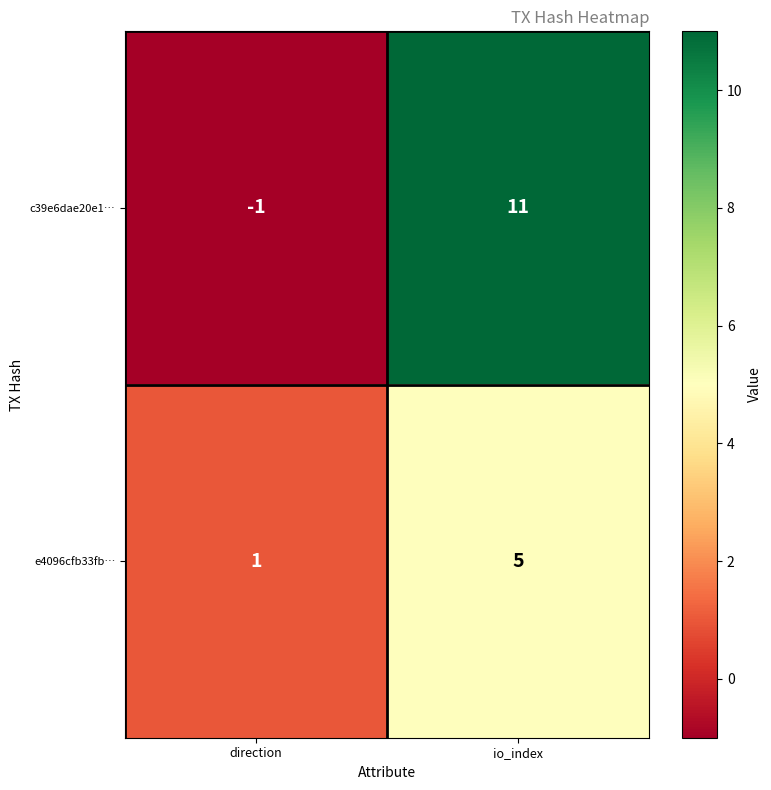

Rank the series by their average value, from highest to lowest.

c39e6dae20e1…, e4096cfb33fb…